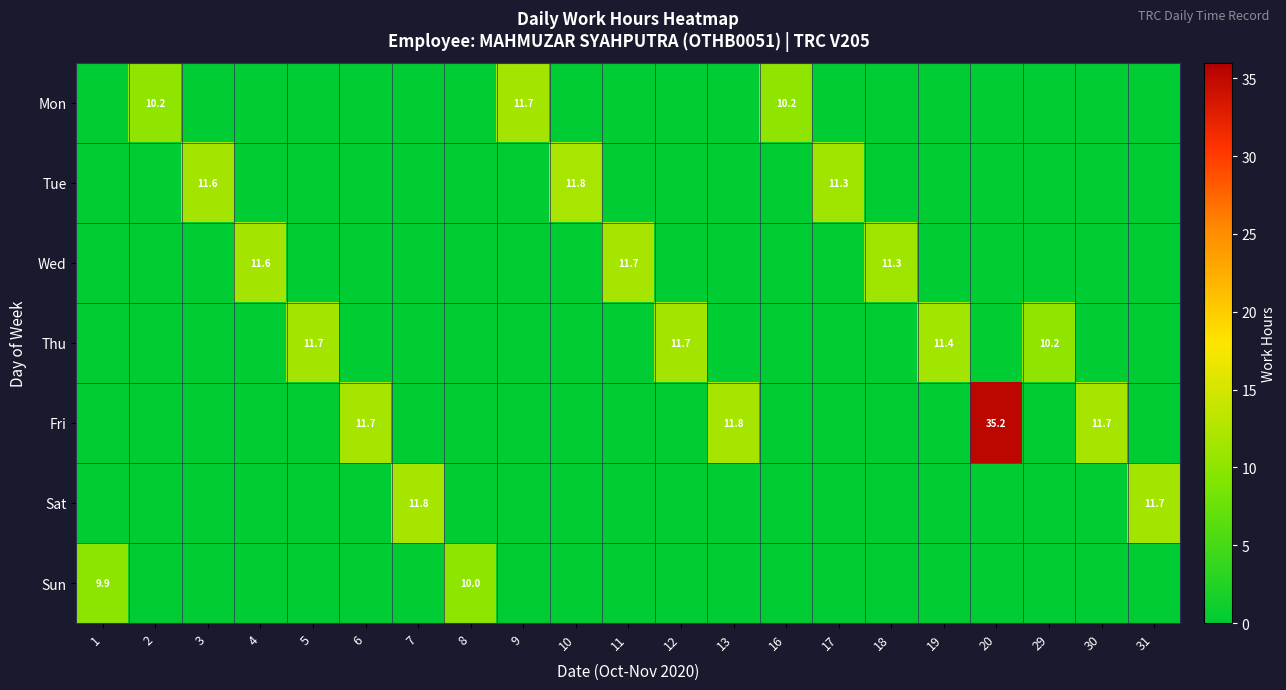

Rank the categories by row_5 value from highest to lowest.

7, 31, 1, 2, 3, 4, 5, 6, 8, 9, 10, 11, 12, 13, 16, 17, 18, 19, 20, 29, 30